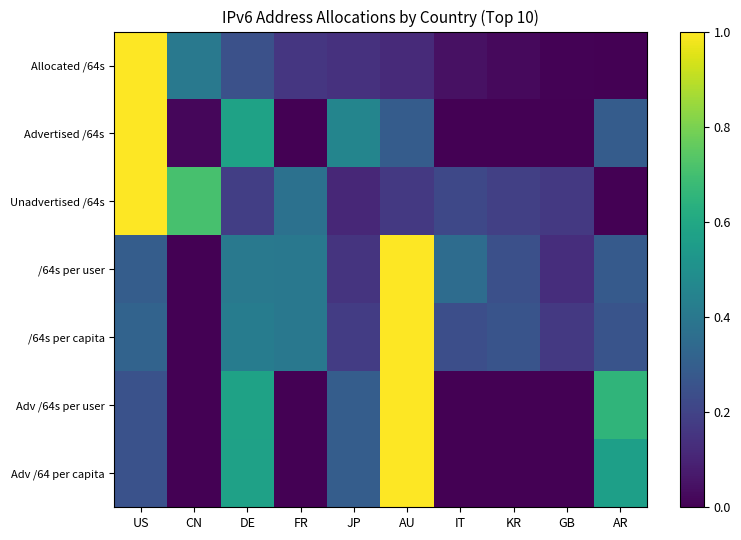

At how many categories does at least one series exceed 0?

10